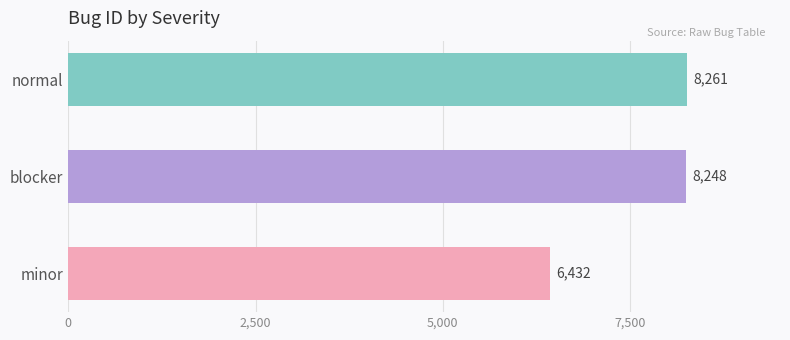

Which category has the highest value across all series?

normal